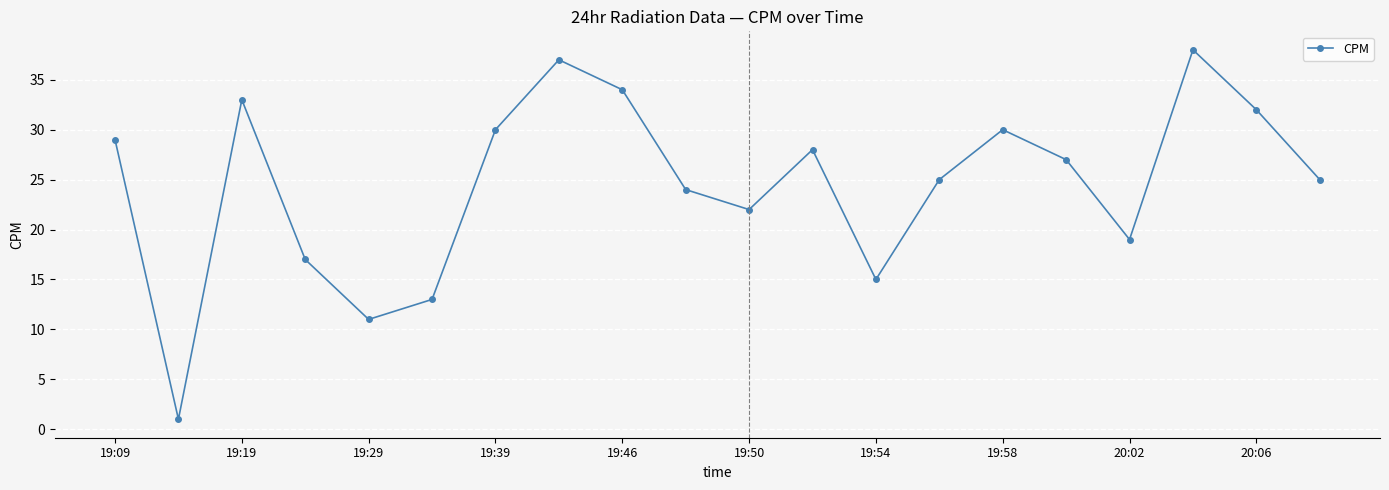

What is the value of the 12th point from the left?

28